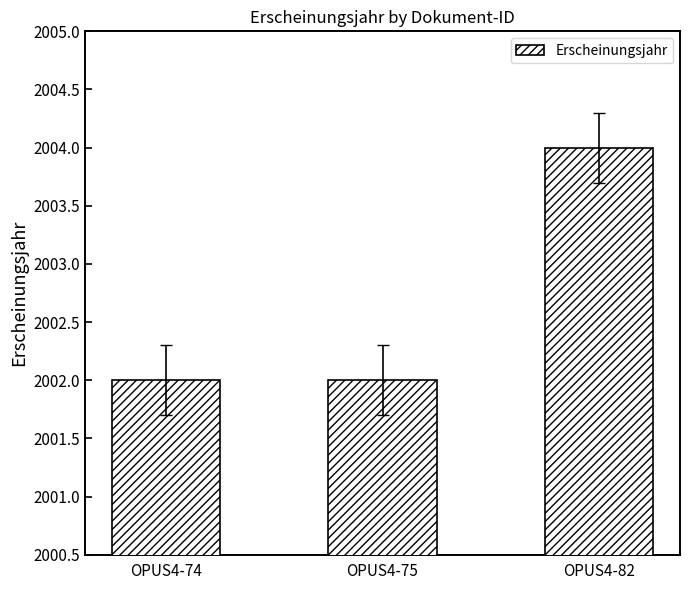

What is the ratio of the value at OPUS4-74 to the value at OPUS4-82?

1.0